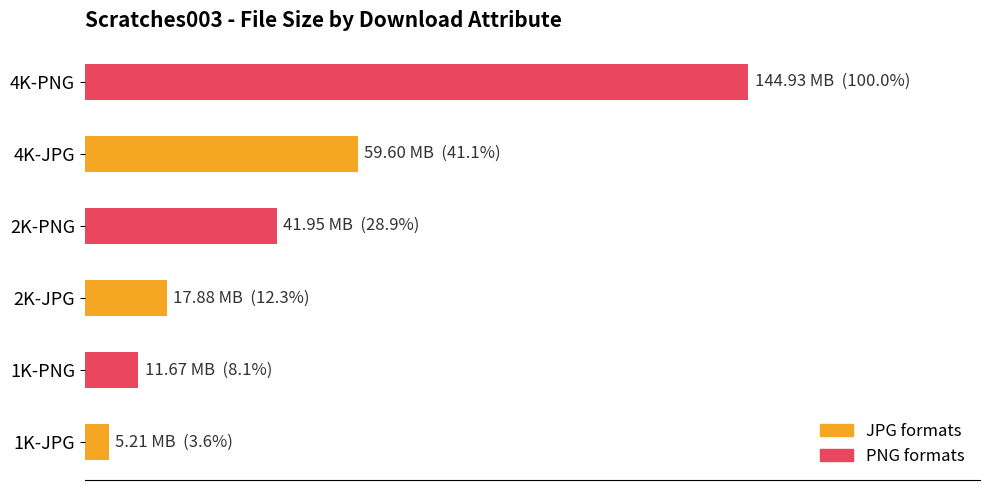

Rank the categories by value from highest to lowest.

4K-PNG, 4K-JPG, 2K-PNG, 2K-JPG, 1K-PNG, 1K-JPG